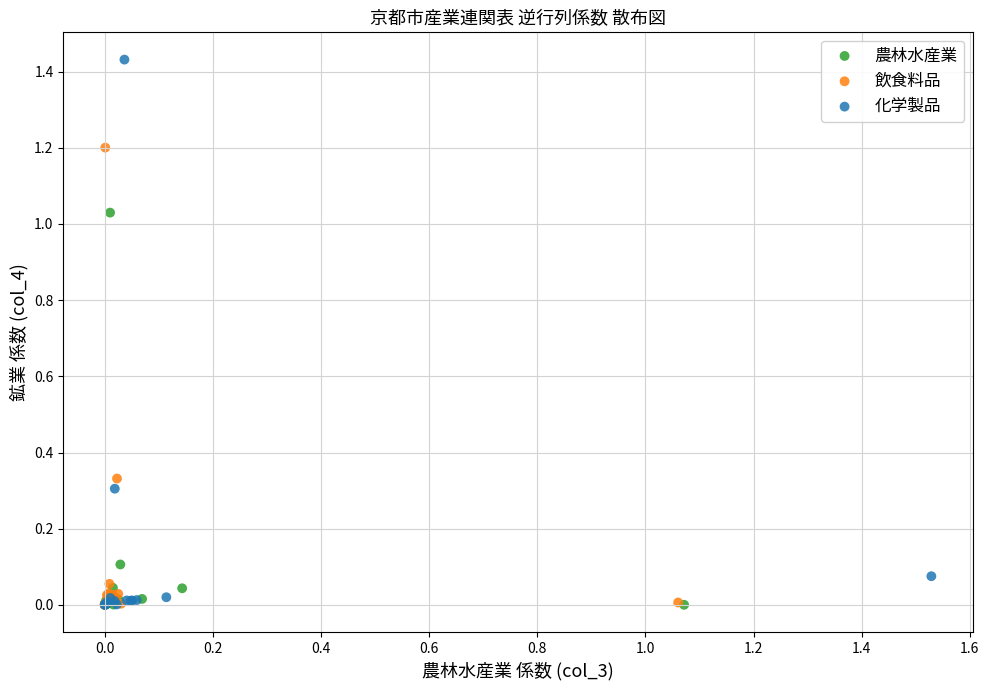

Which series contains the highest Y value?

化学製品